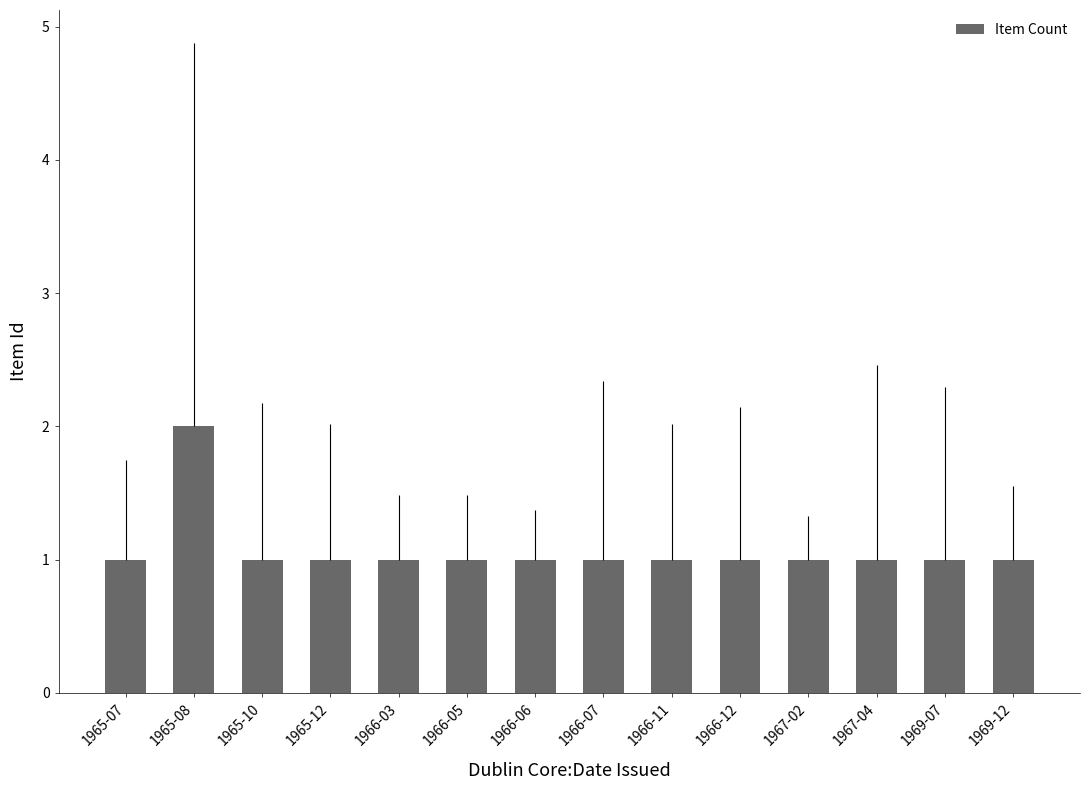

What position from the right is 1966-03?

10